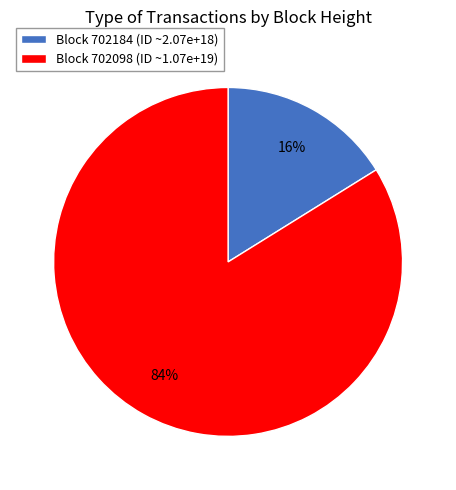

Which category accounts for the majority?

Block 702098 (ID ~1.07e+19)